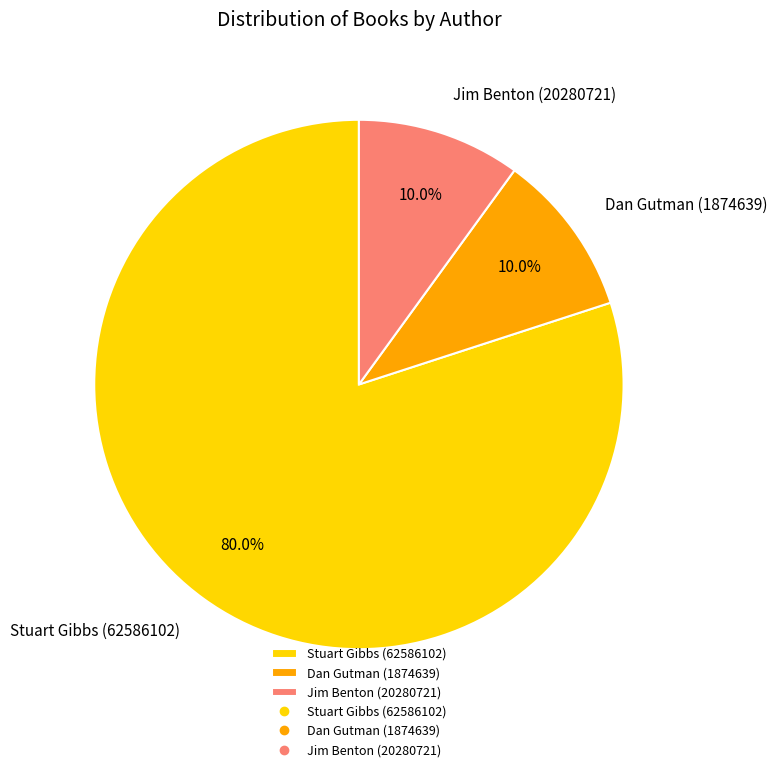

How many segments does this pie chart have?

3